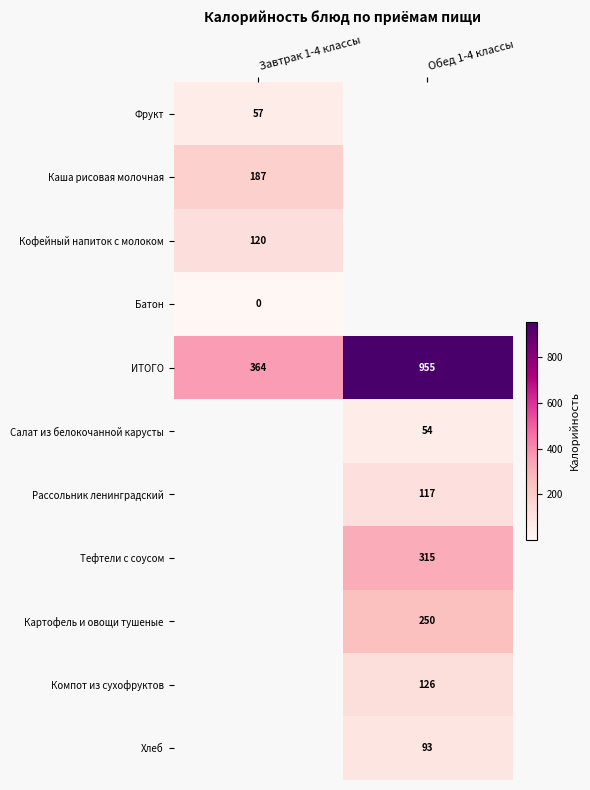

Which category has the highest value in the ИТОГО series?

Обед 1-4 классы